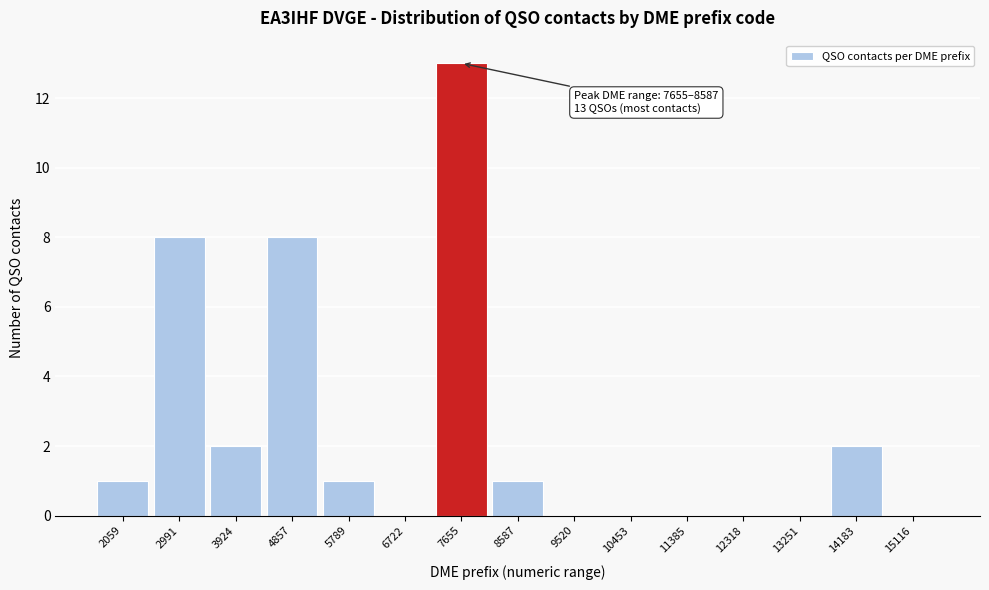

Reading left to right, what are all the values shown in this chart?

2059=1	2991=8	3924=2	4857=8	5789=1	6722=0	7655=13	8587=1	9520=0	10453=0	11385=0	12318=0	13251=0	14183=2	15116=0